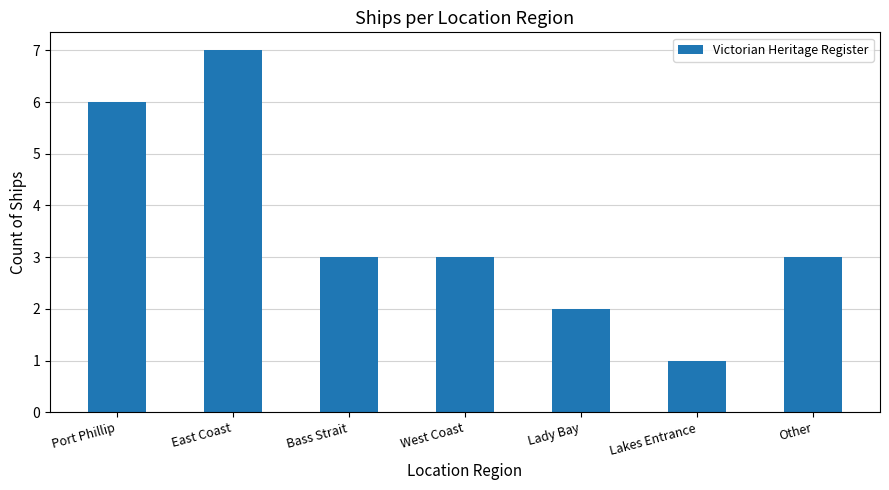

What is the ratio of the value at West Coast to the value at Lady Bay?

1.5